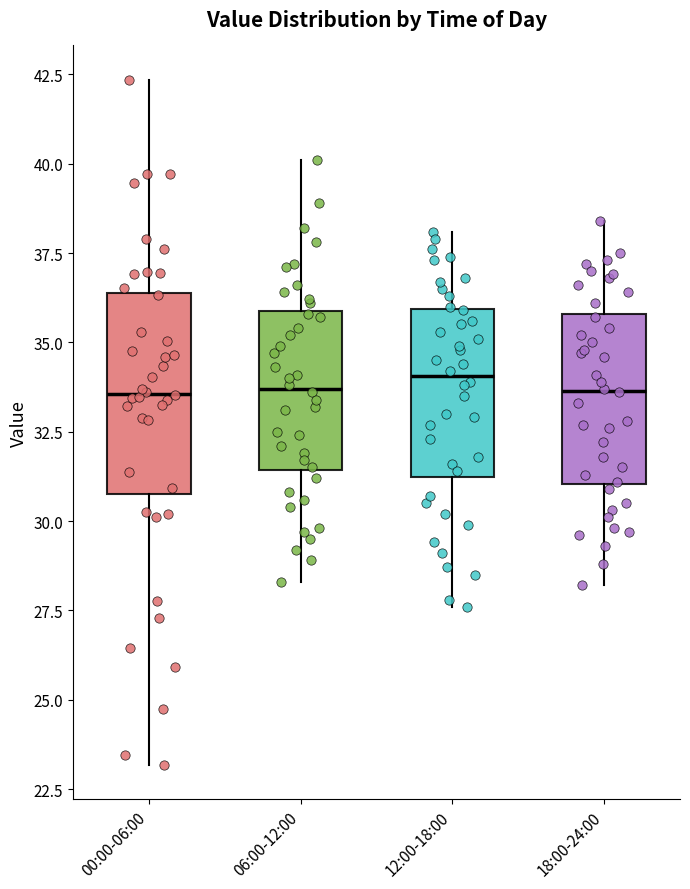

Comparing the boxes themselves (not the whiskers), which one is the tallest?

00:00-06:00